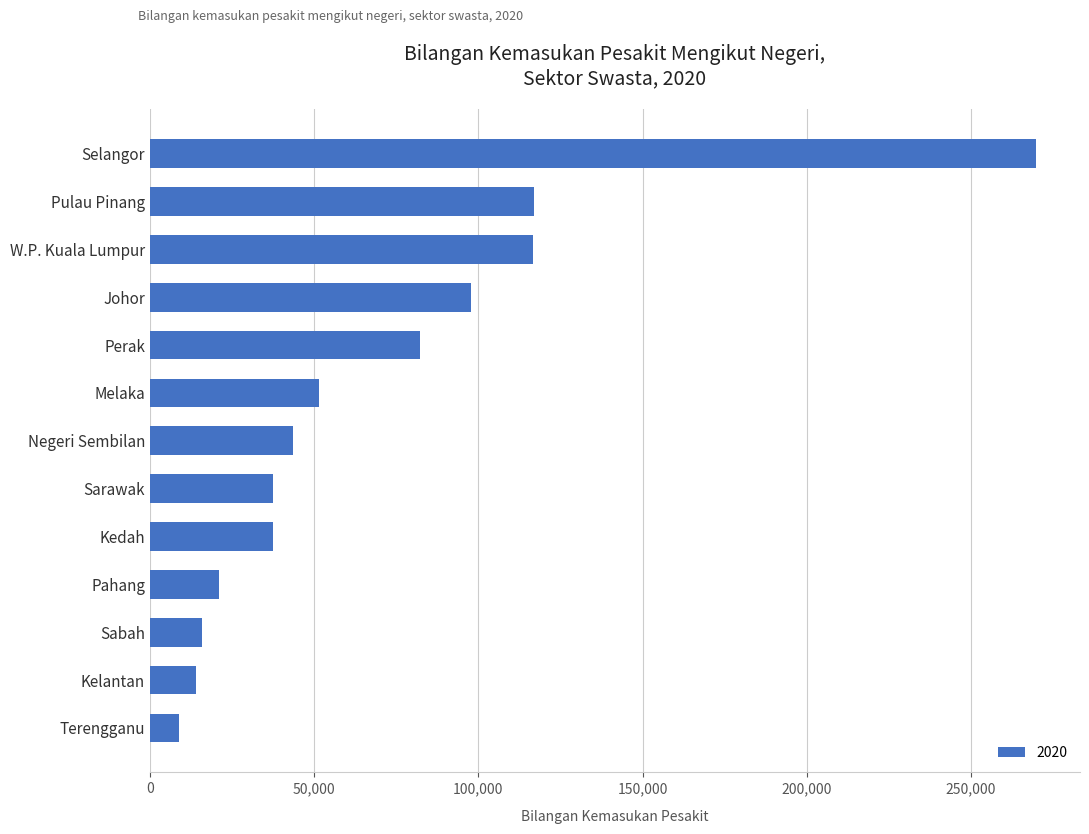

What is the difference between the maximum and second lowest values?

255685